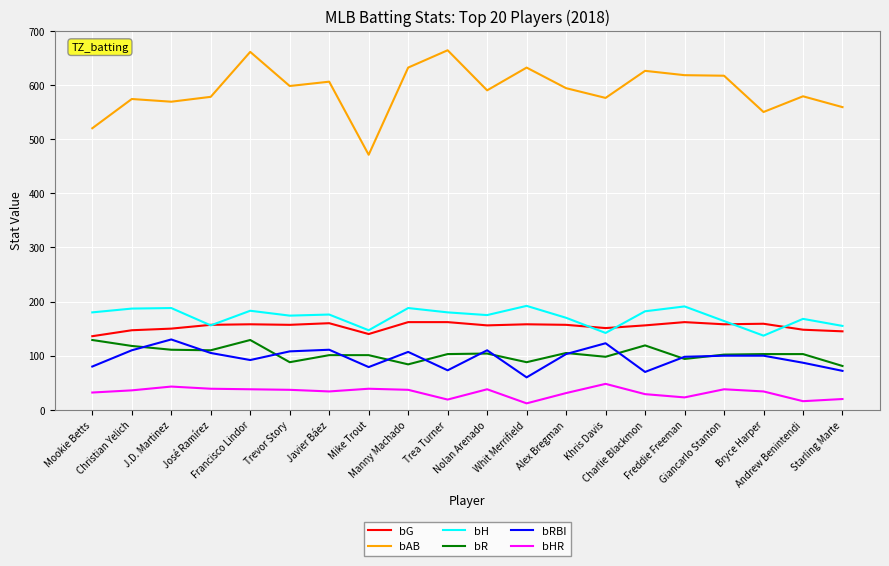

True or false: bR and bHR intersect in this chart.

False